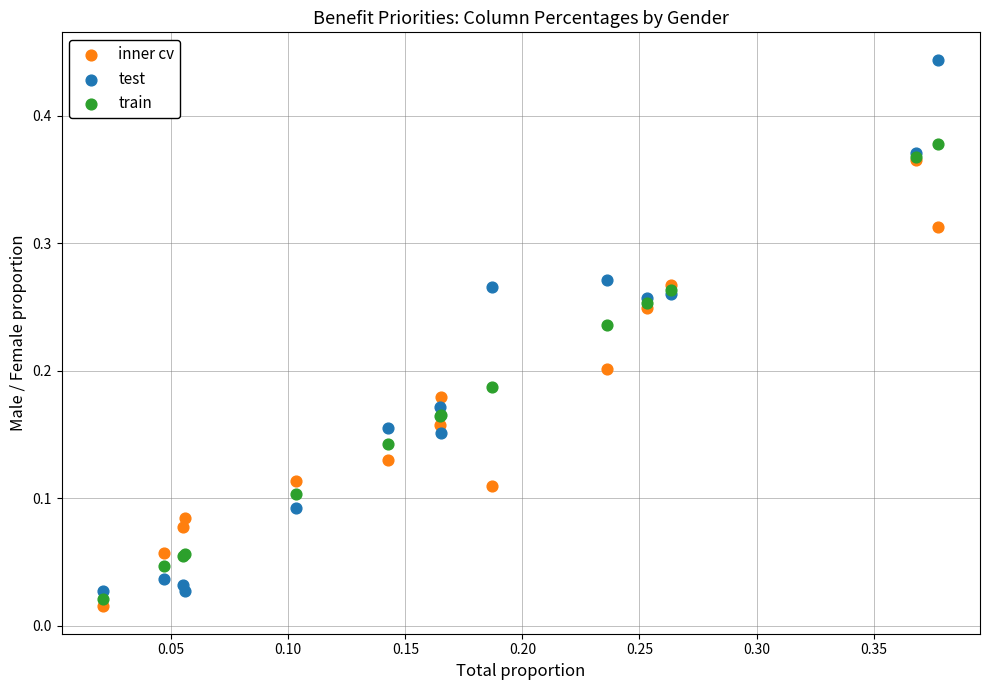

Which series contains the lowest Y value?

inner cv